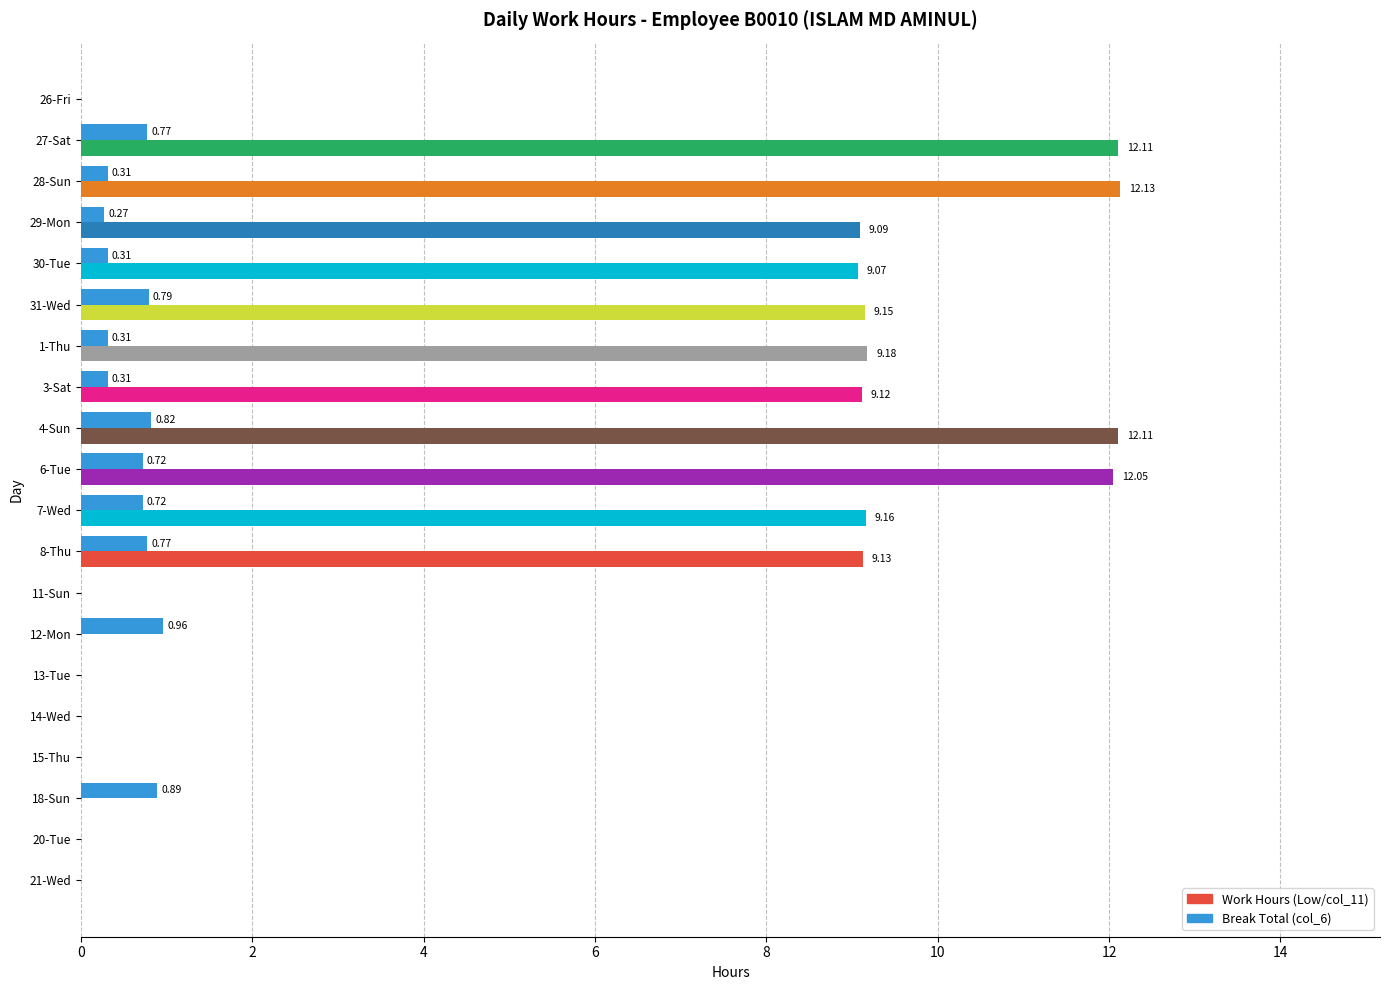

What is the sum of all Break Total (col_6) values?

8.0